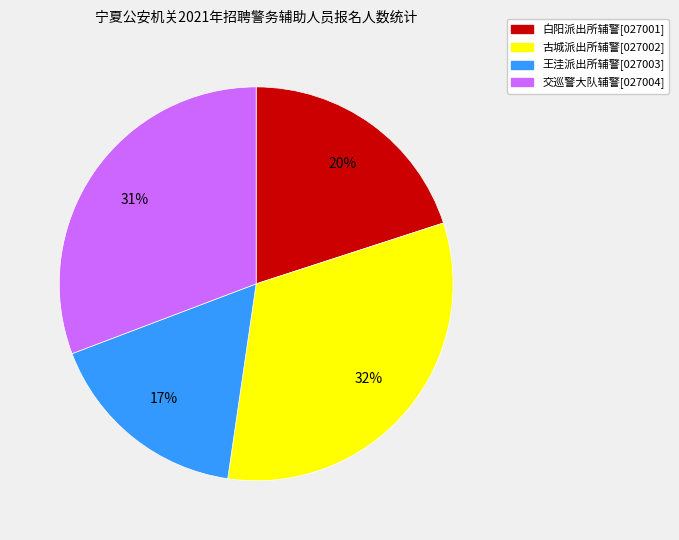

To the nearest percent, what is the average slice percentage?

25%